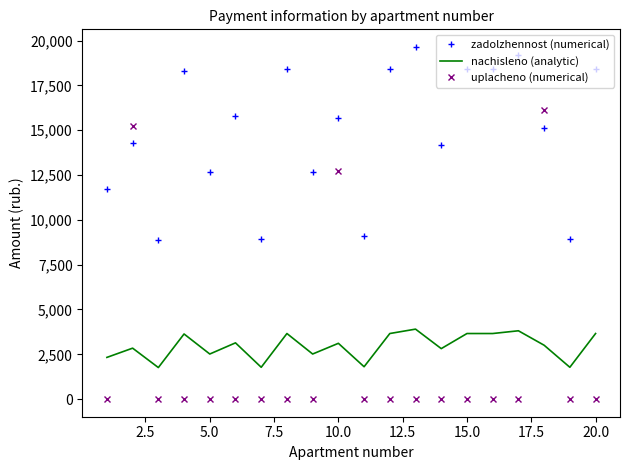

True or false: zadolzhennost (numerical) and nachisleno (analytic) cross at least once.

False